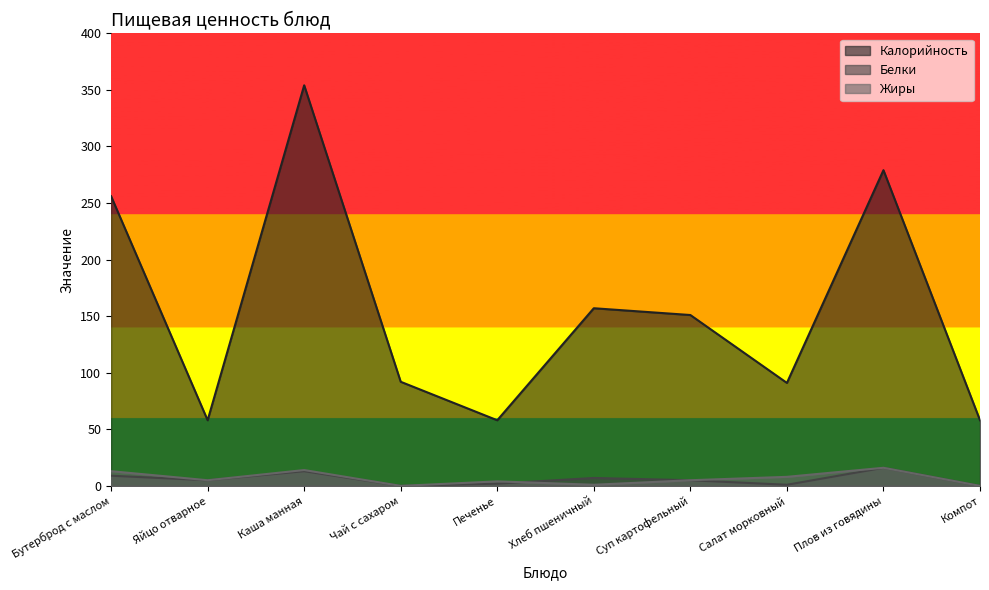

At which category does Белки reach its first local valley?

Яйцо отварное